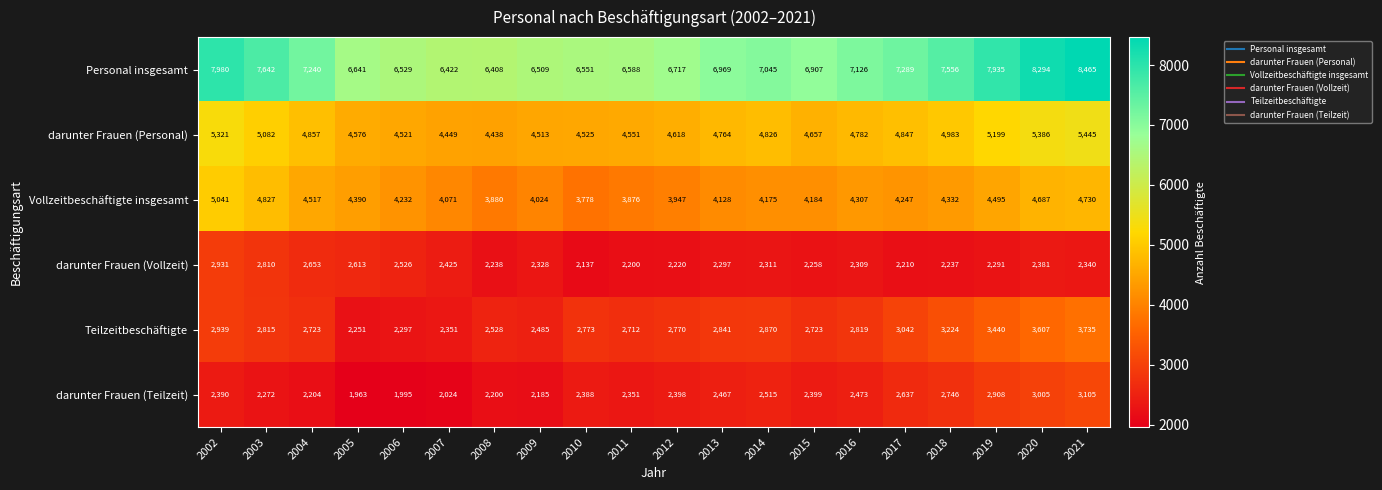

Which series has the widest spread of values?

Personal insgesamt